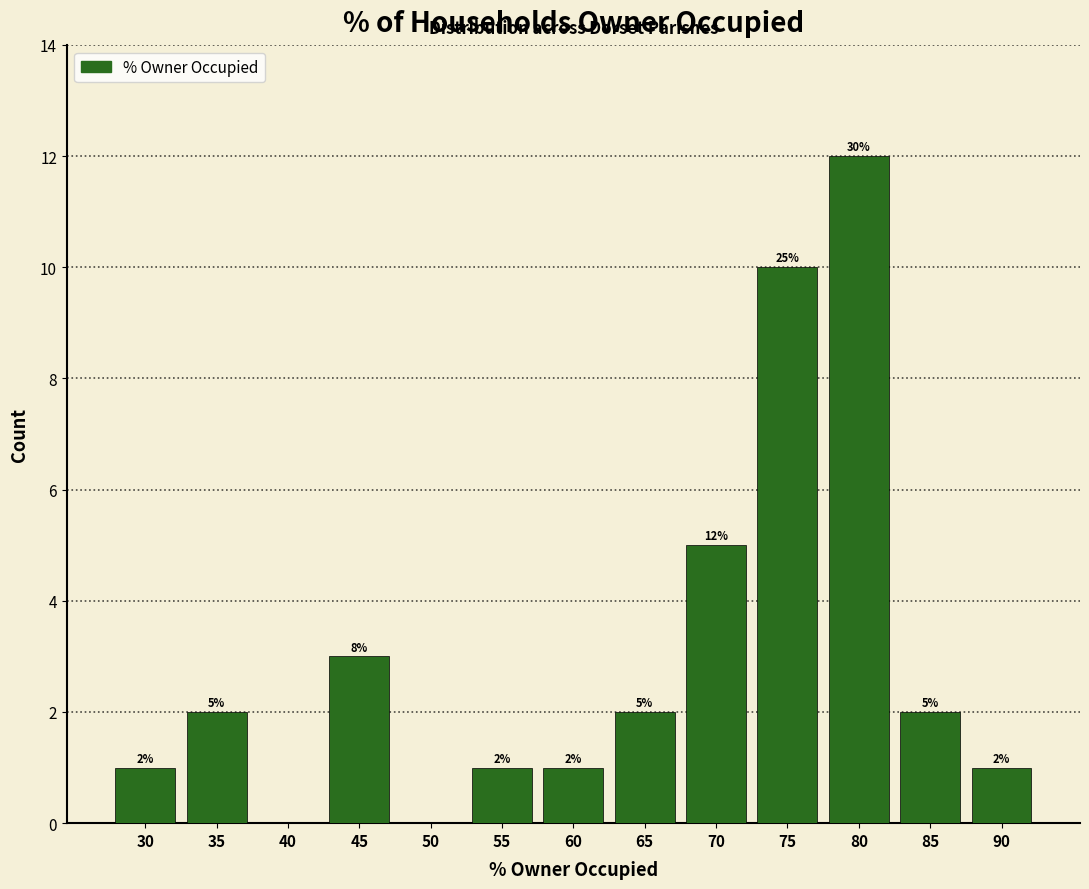

Reading right to left, what are all the values shown in this chart?

90=1	85=2	80=12	75=10	70=5	65=2	60=1	55=1	50=0	45=3	40=0	35=2	30=1